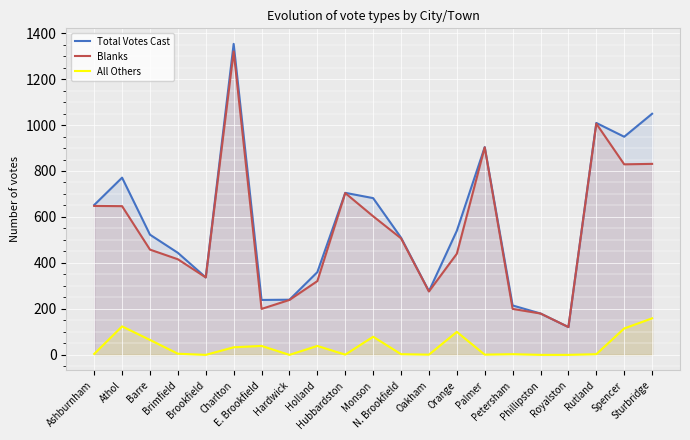

Does the chart display data point markers on the line(s)?

No